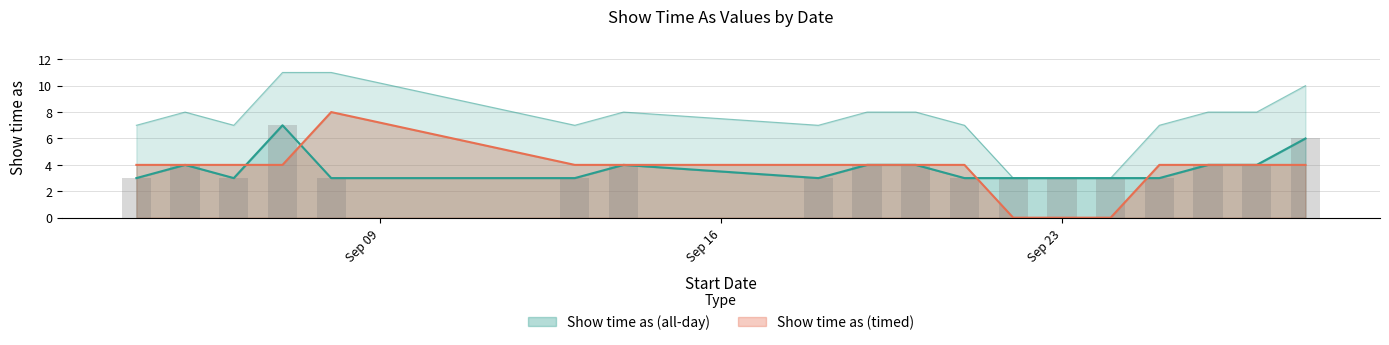

What is the difference between the Show time as (all-day) values at 9/27/2013 and 9/21/2013?

1